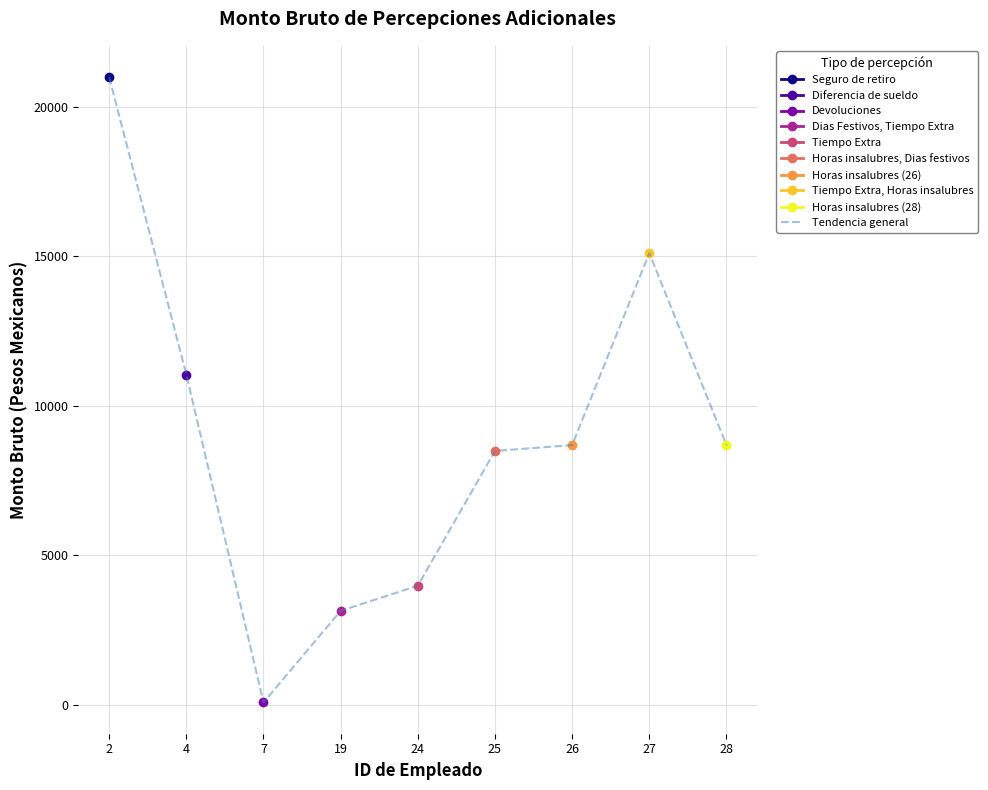

Reading left to right, transcribe all the data shown in this chart.

2=21000.0	4=11049.0	7=82.8	19=3147.3	24=3987.3	25=8495.3	26=8690.5	27=15115.3	28=8690.2